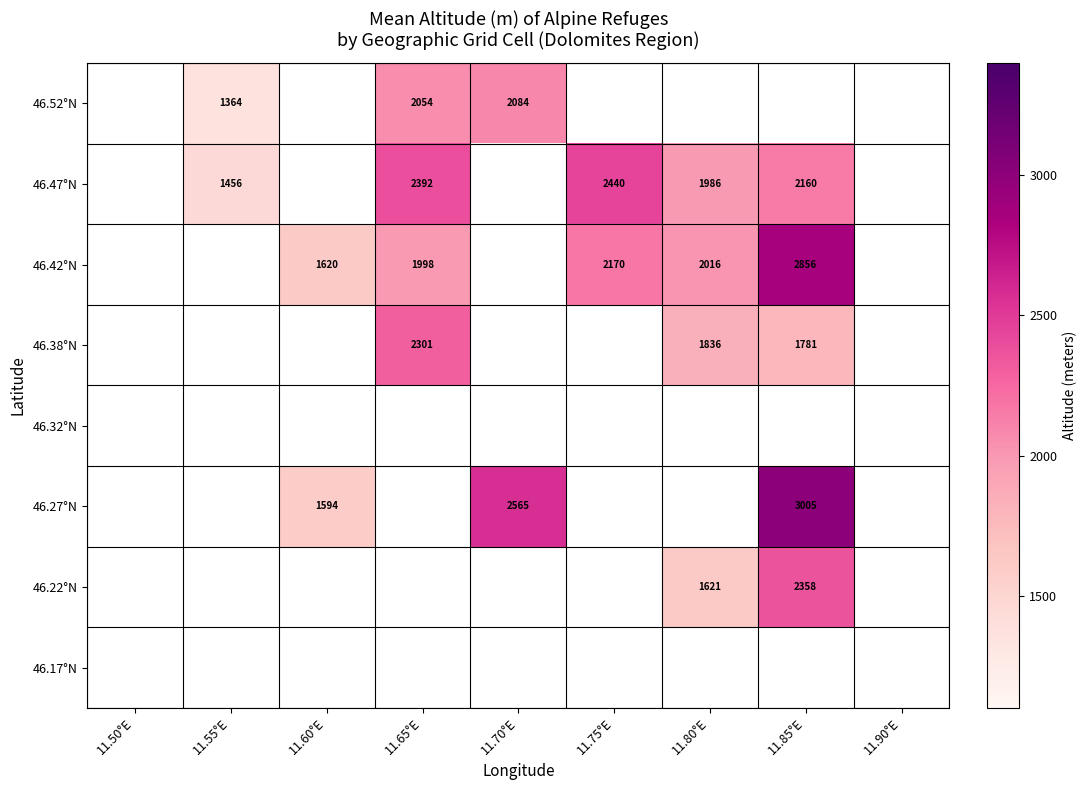

The value of 46.42°N at 11.80°E is 536. True or false?

False